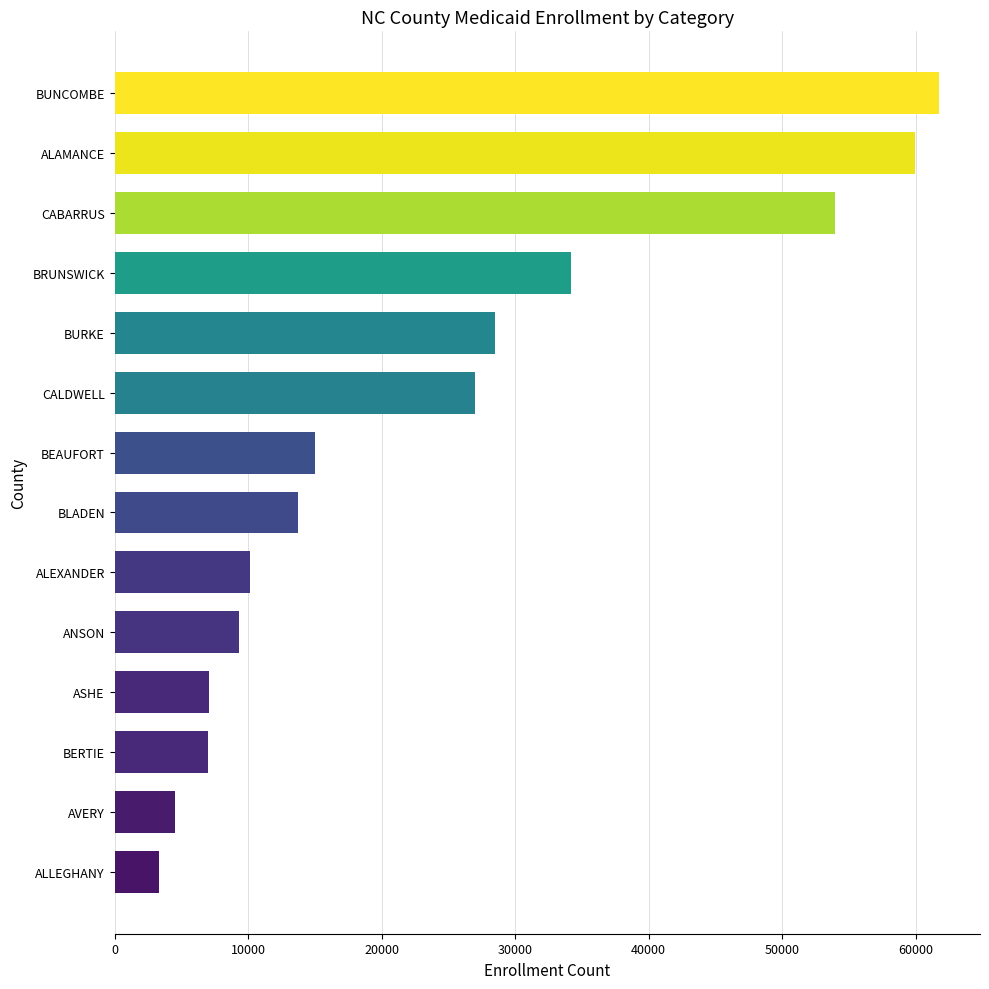

At which category does the chart reach its minimum across all series?

ALLEGHANY